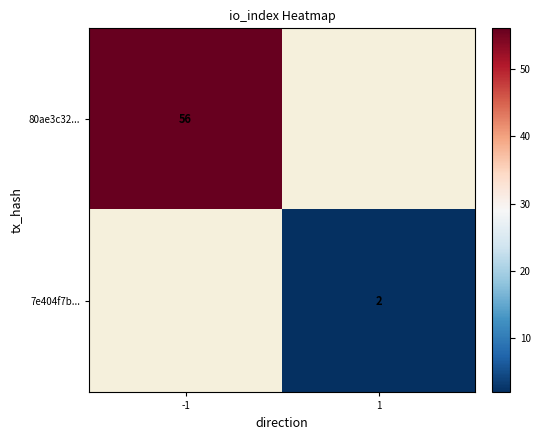

The 7e404f7b... series shows 1 at 1. True or false?

False